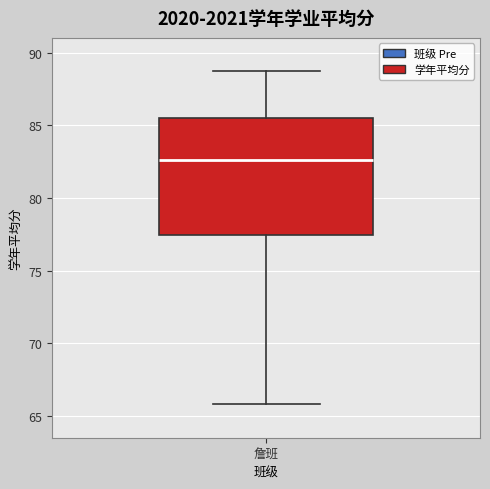

Transcribe this box plot: give where the median line is, the range the box spans, and where the two whiskers end, as read against the y-axis. The values are not printed on the chart, so give them approximately, as read against the axis.

median 82.5, box 77.5 to 85.5, whiskers 66.0 to 88.5